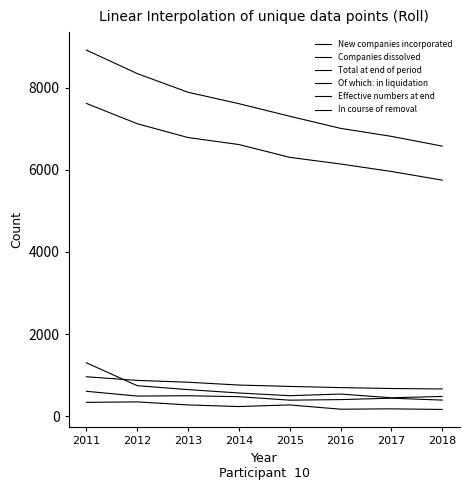

The In course of removal series shows 114 at 2018. True or false?

False